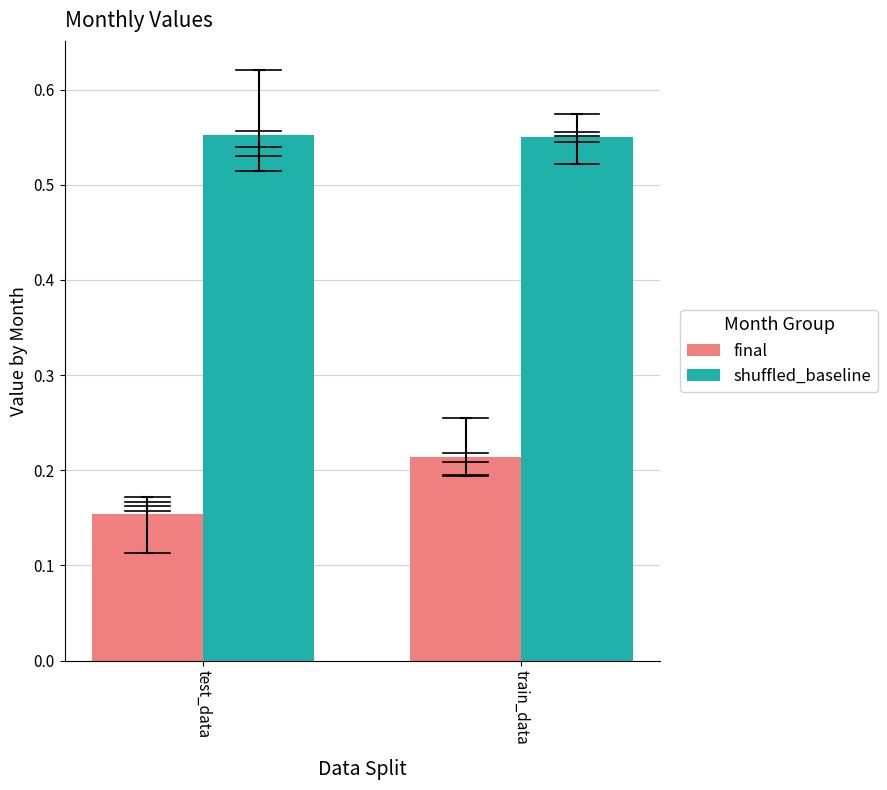

Are the bars grouped side by side (vs. stacked)?

Yes